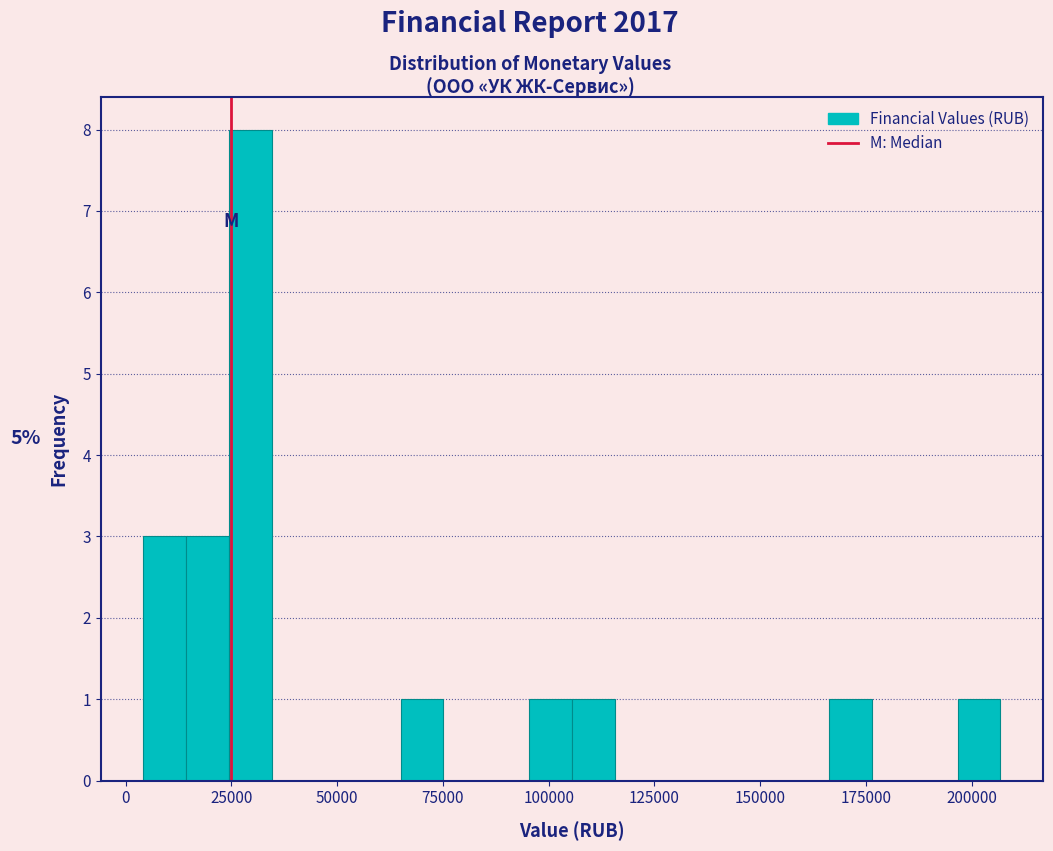

Around what value on the x-axis is the tallest bar? Give the approximate position of its centre, as read against the axis.

30000